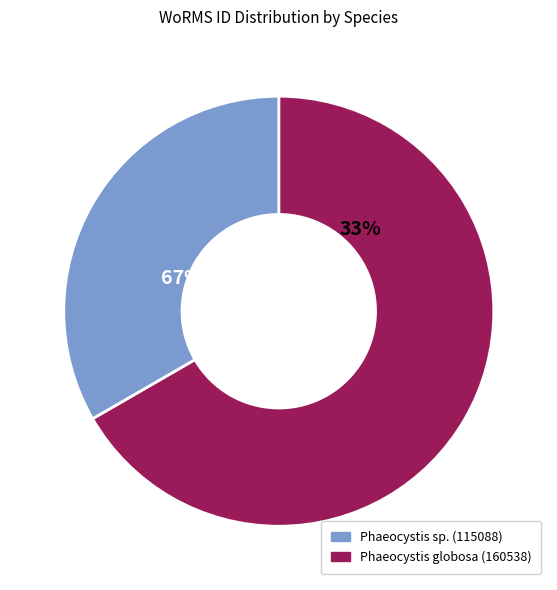

Is RCC1000 the majority of the pie?

No